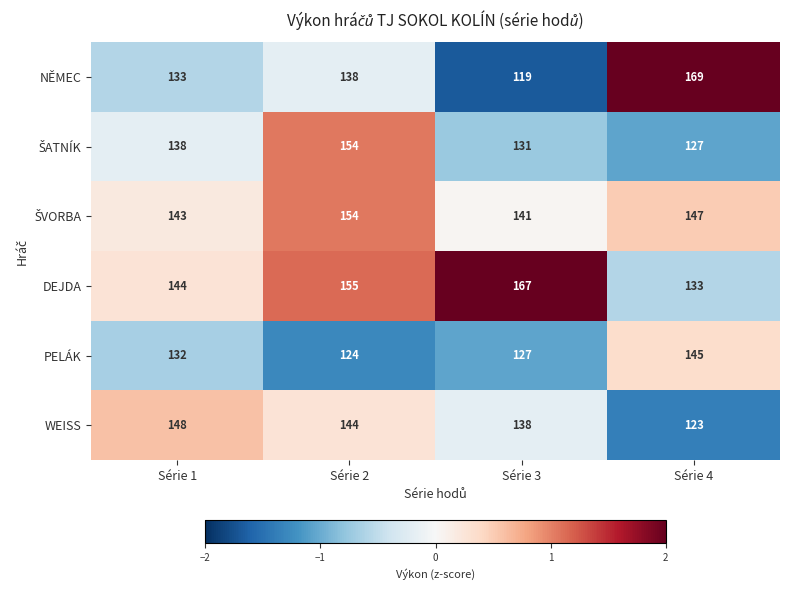

What is the maximum value shown in the chart?

169